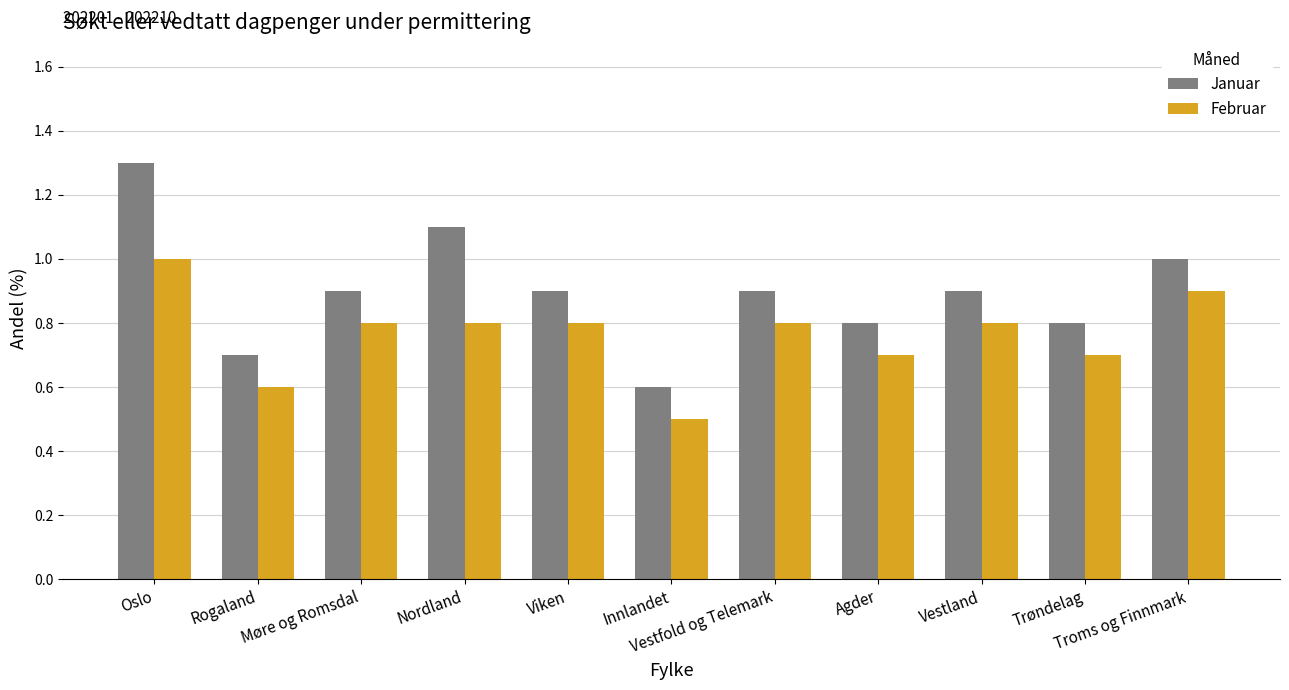

What is the label of the 5th bar from the right?

Vestfold og Telemark